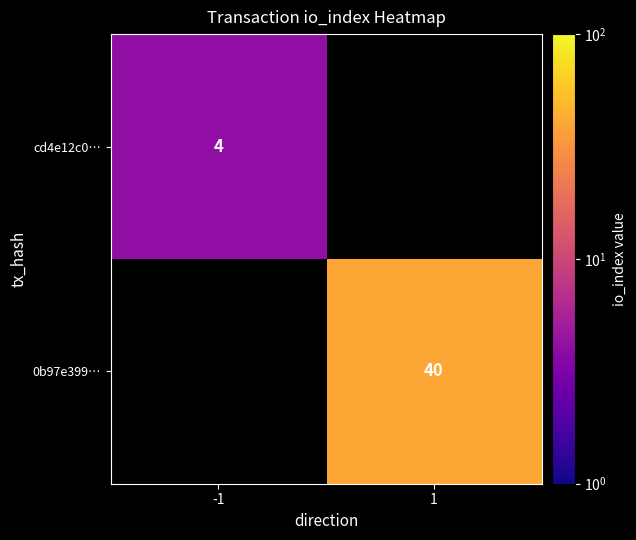

The value of 0b97e399… at 1 is 40. True or false?

True